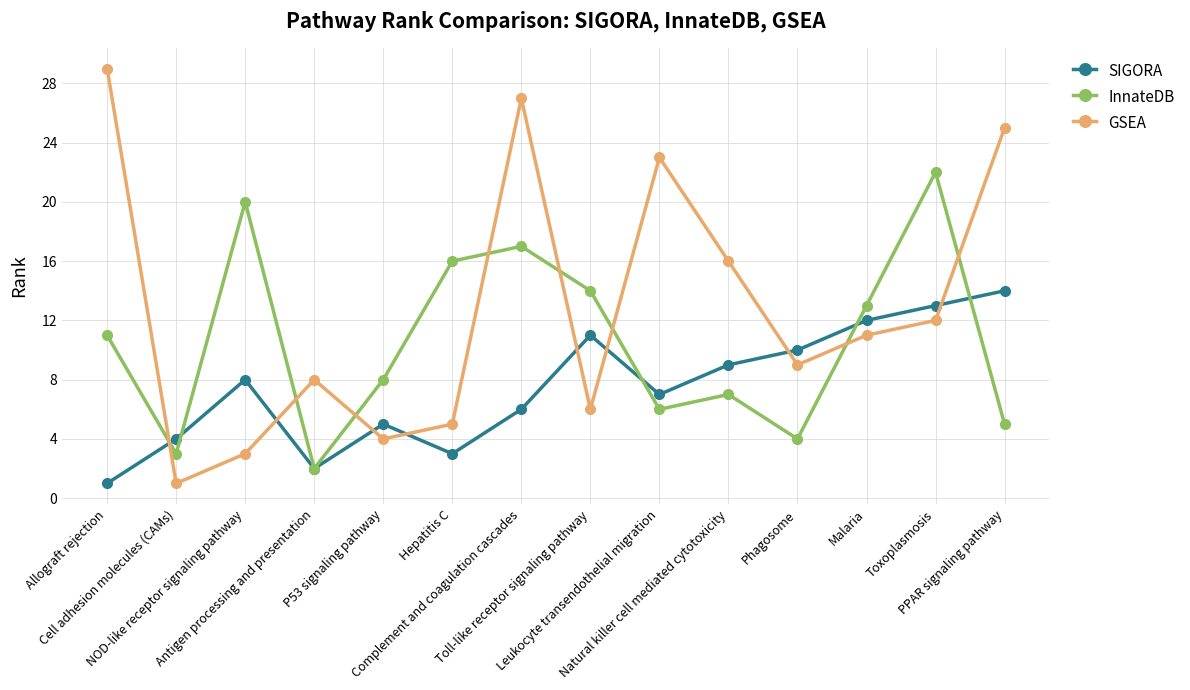

What is the greatest value displayed?

29